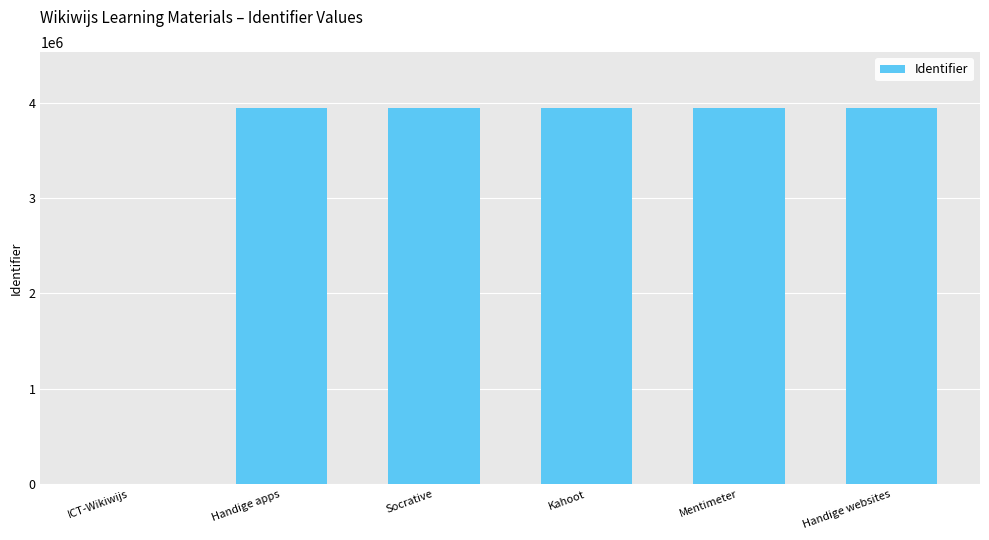

Are the bars grouped side by side (vs. stacked)?

No